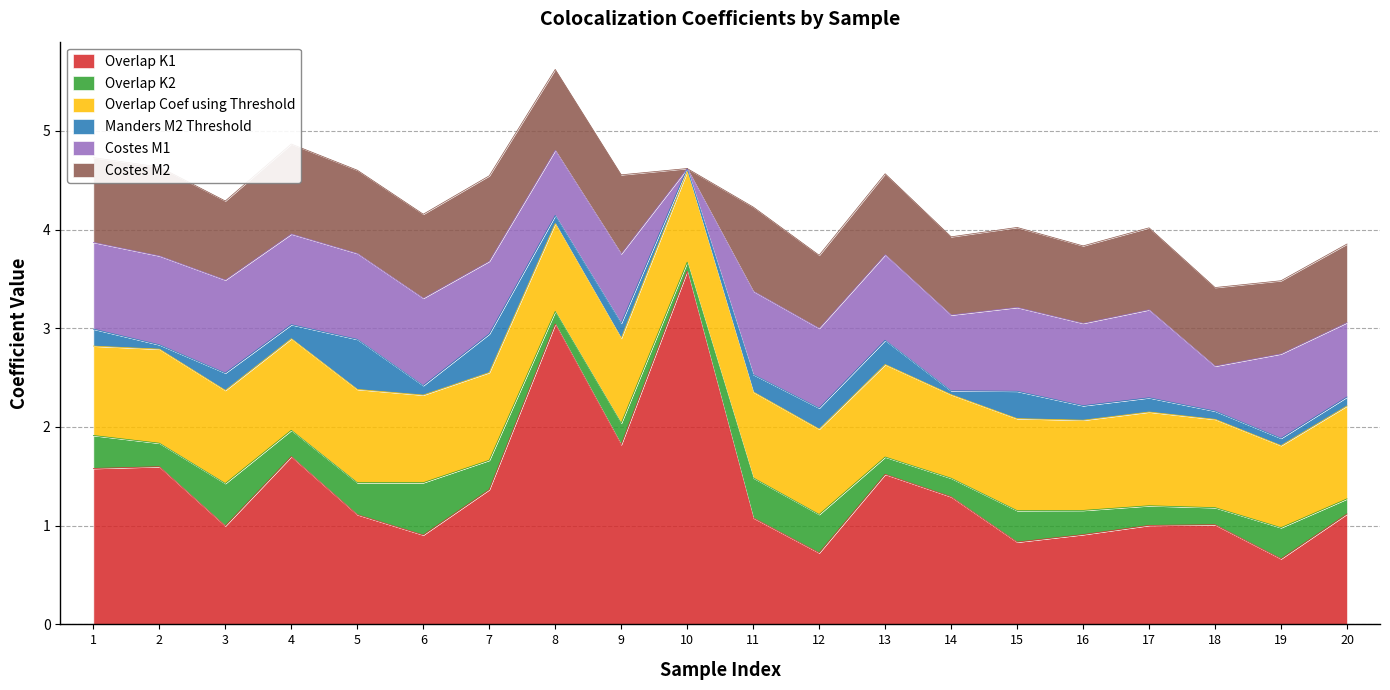

What are all the series names shown in the legend?

Overlap K1, Overlap K2, Overlap Coef using Threshold, Manders M2 Threshold, Costes M1, Costes M2